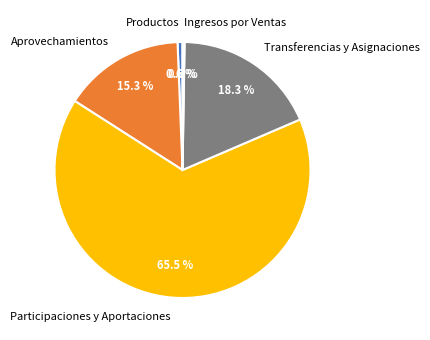

Which has a higher value, Participaciones y Aportaciones or Productos?

Participaciones y Aportaciones